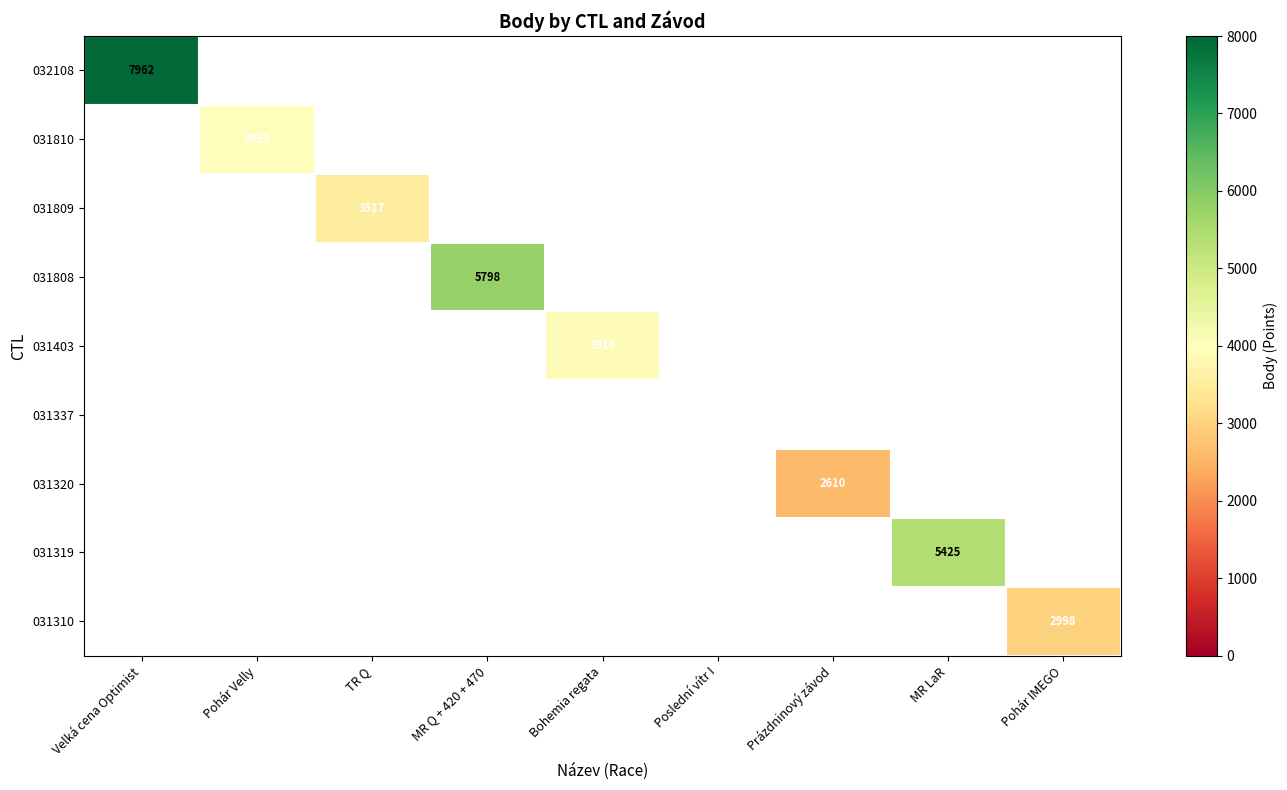

True or false: 031808 has a value of 2512 at MR Q + 420 + 470.

False